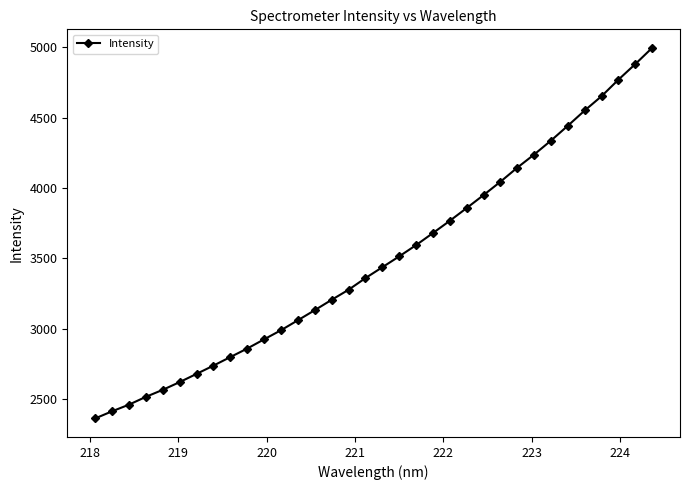

What is the minimum value shown in the chart?

2363.4